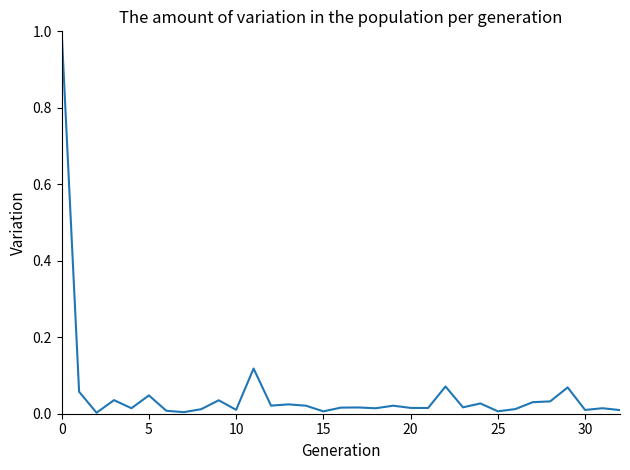

What is the greatest value displayed?

1.0